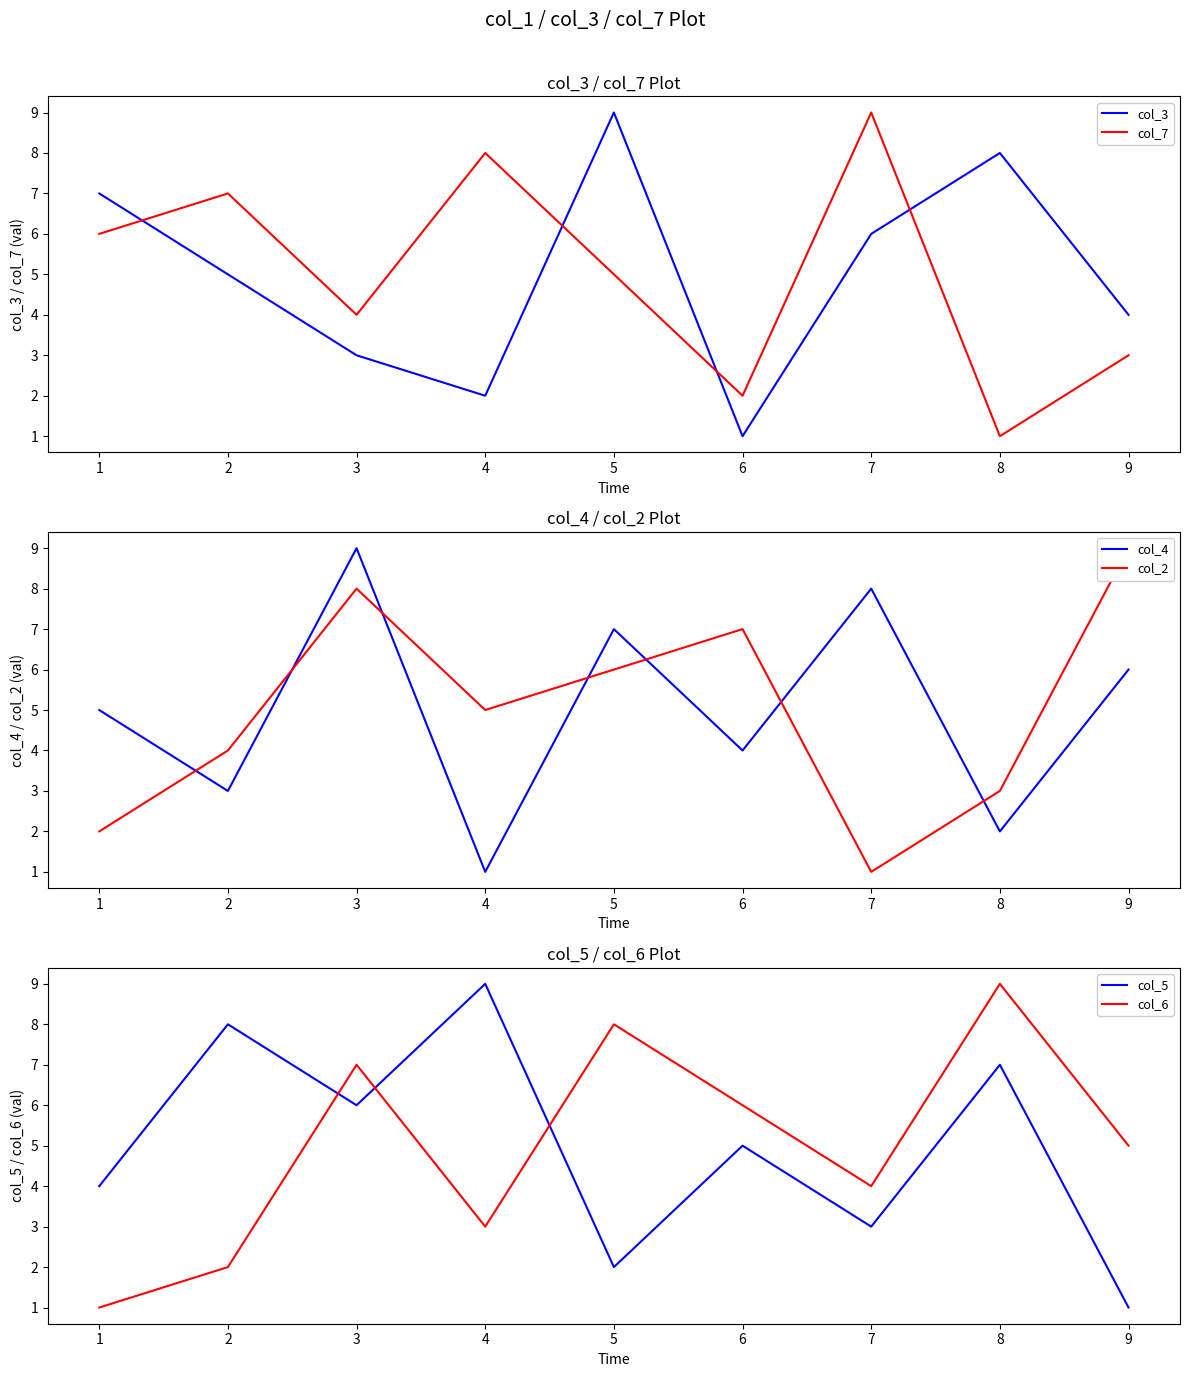

Is it true that col_7 equals 6 at 3?

False